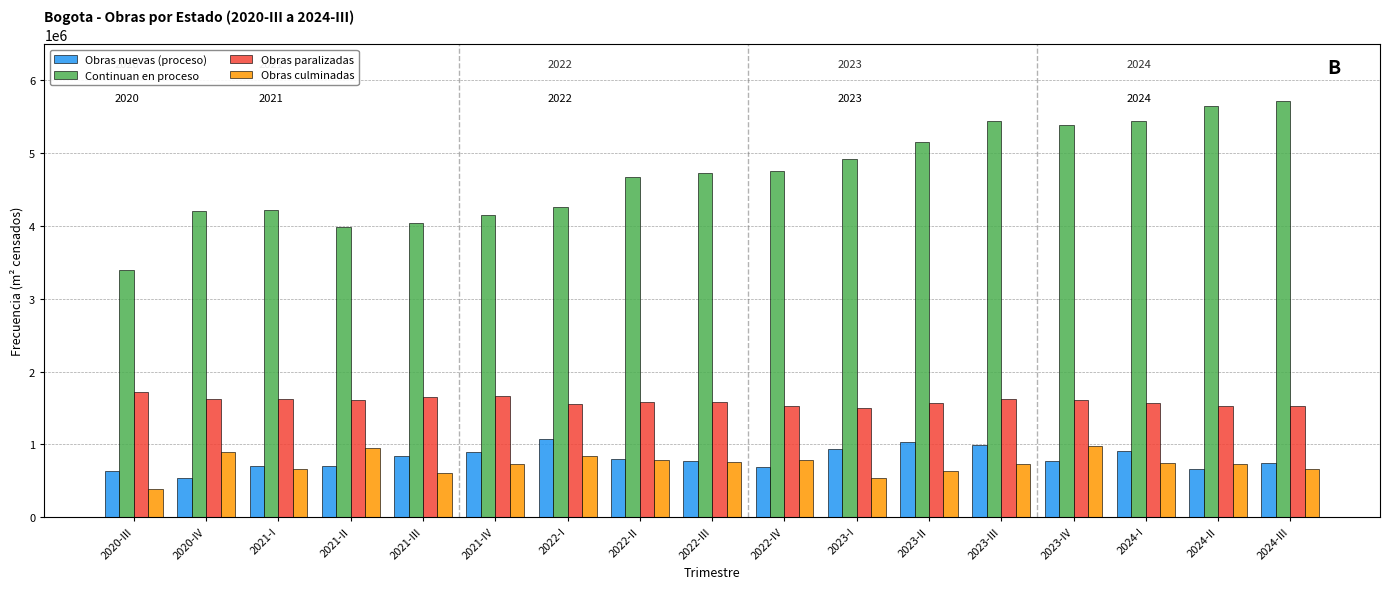

What is the label of the 16th bar from the left?

2024-II